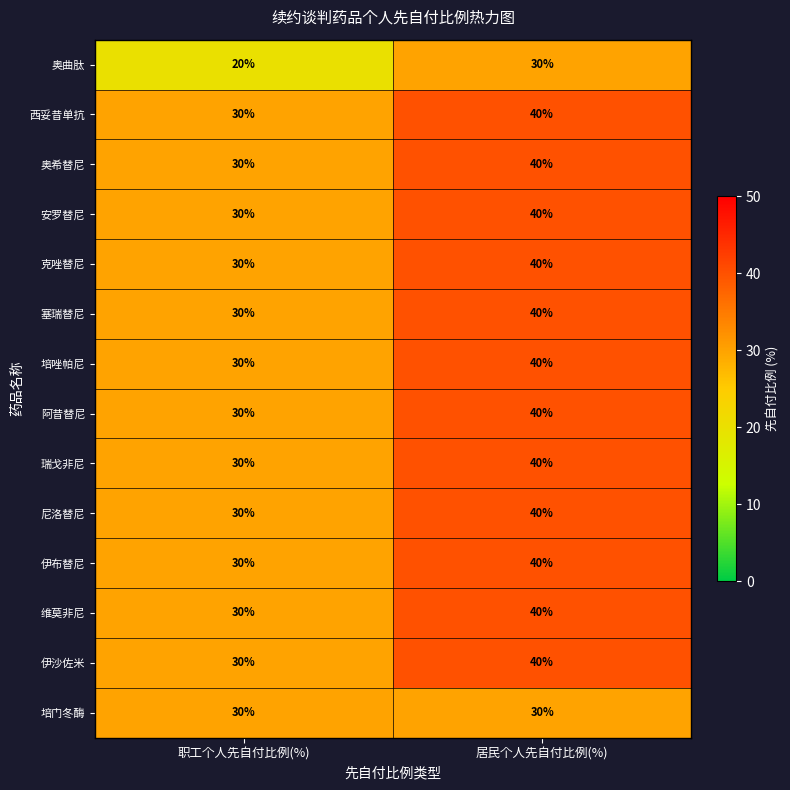

Is it true that 塞瑞替尼 equals 40 at 居民个人先自付比例(%)?

True